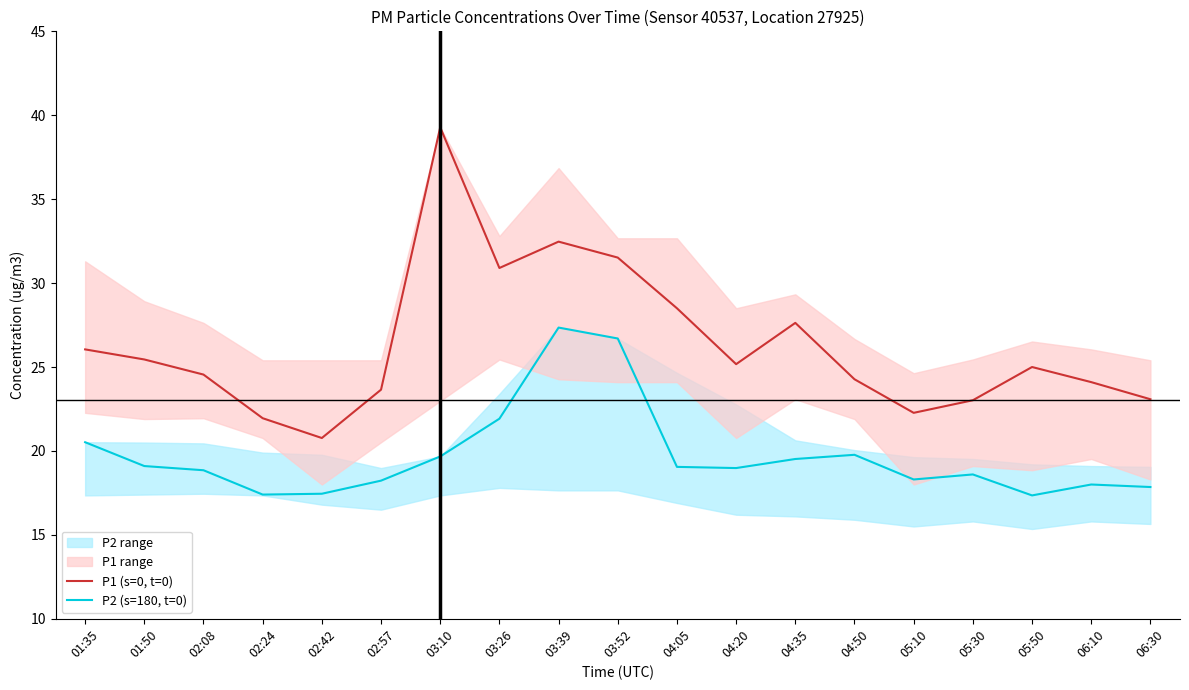

What is the label of the 11th point from the left?

04:05